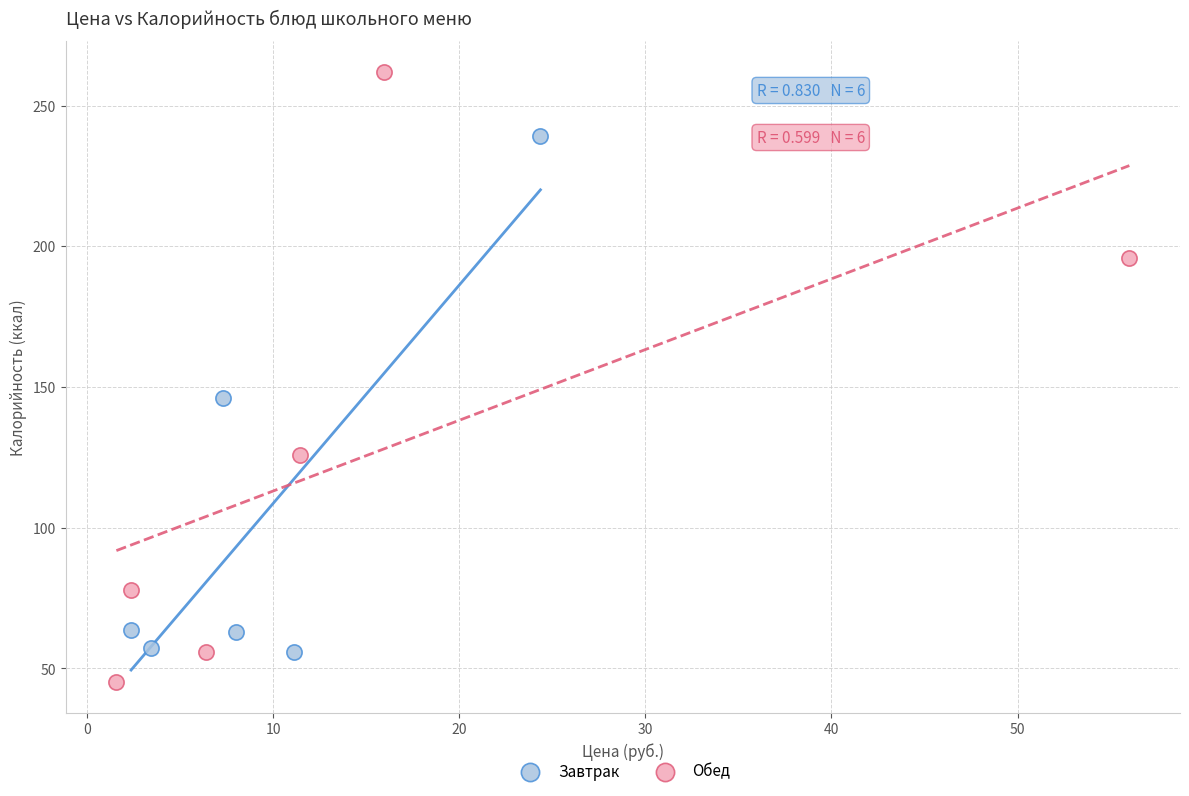

Which series contains the lowest Y value?

Обед